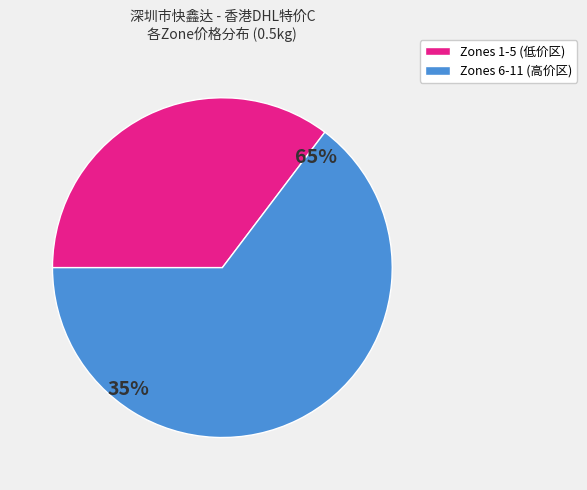

The Zone 1 slice represents 1% of the pie. True or false?

False